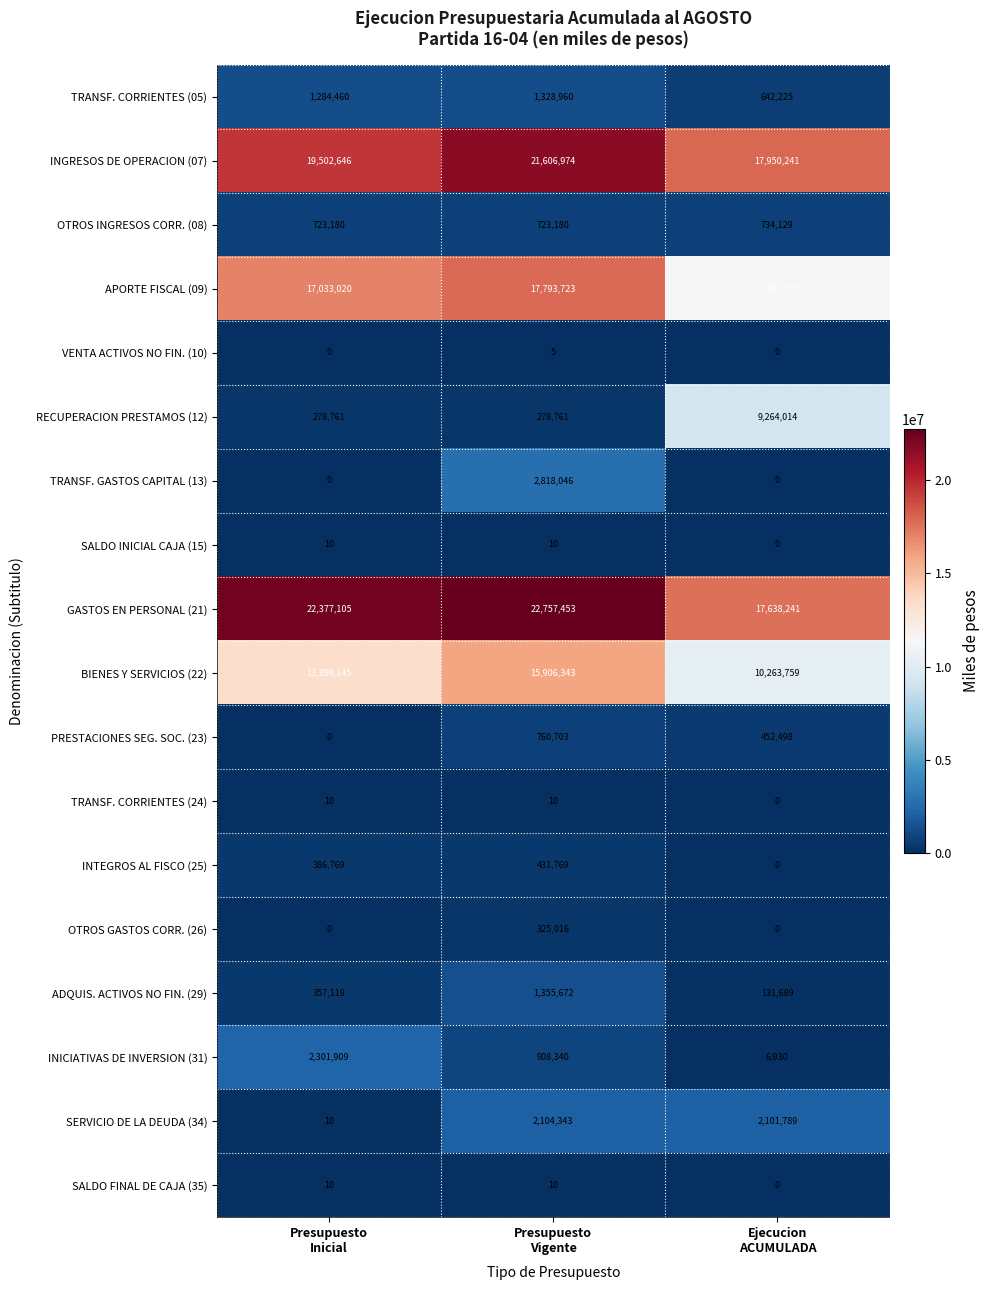

How many BIENES Y SERVICIOS (22) values are between 10263759 and 15906343?

3